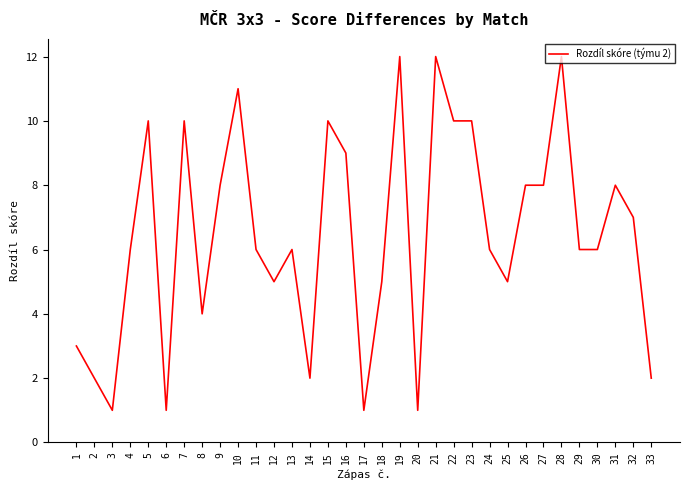

Between 13 and 17, which is larger?

13